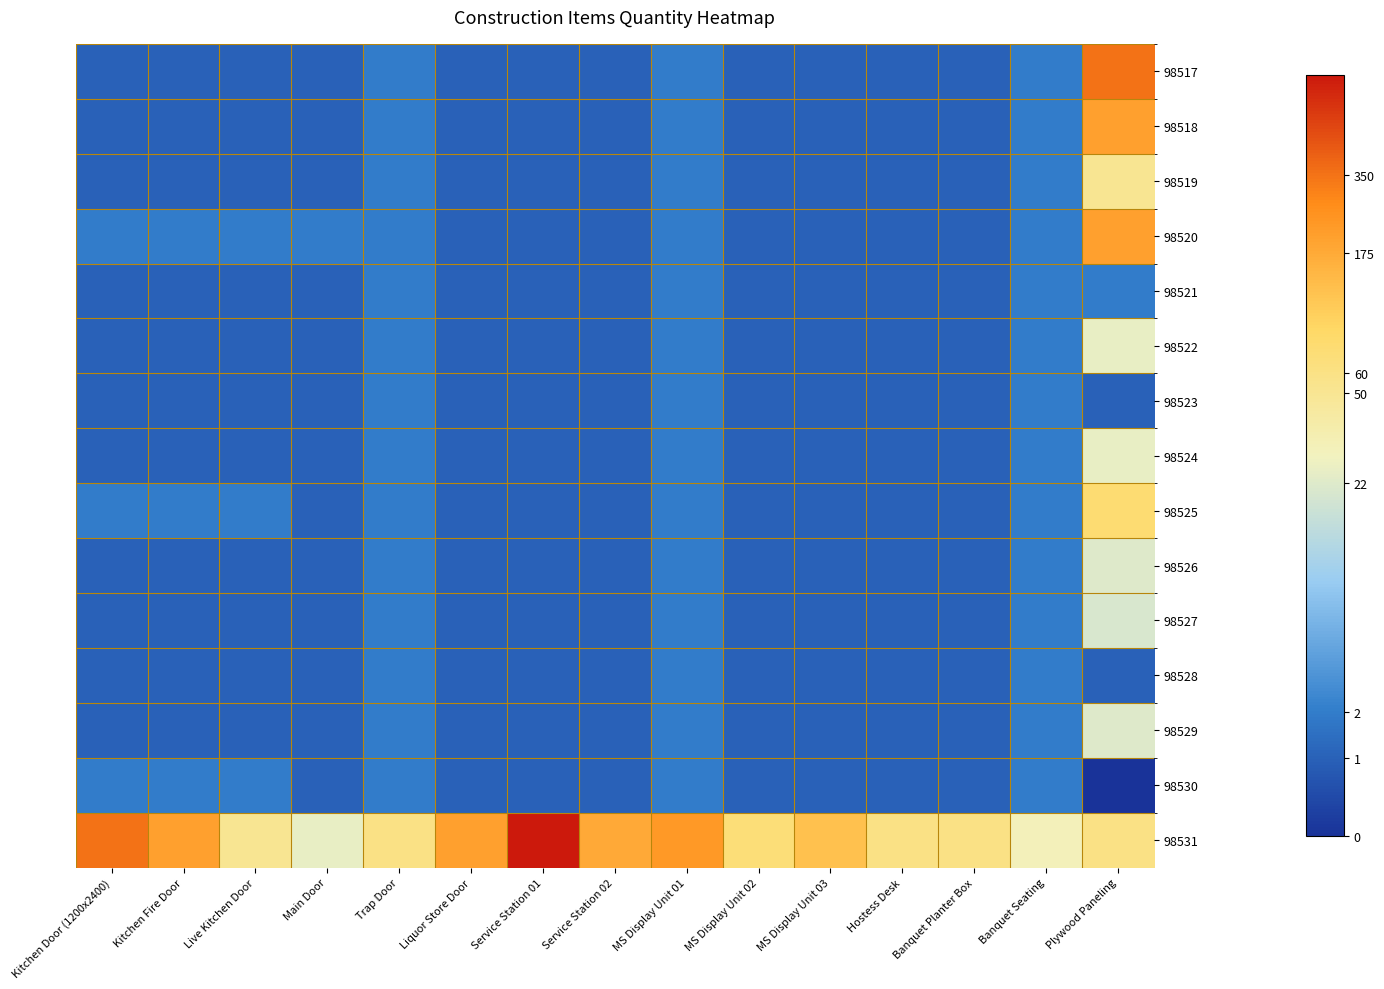

Is the value of 98523 at MS Display Unit 03 greater than the value of 98525 at Kitchen Fire Door?

No